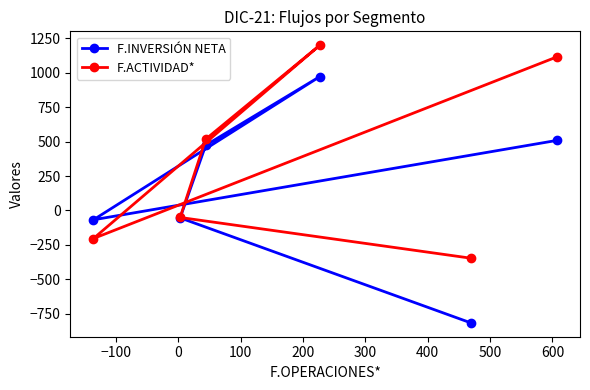

What is the minimum value for F.ACTIVIDAD*?

-347